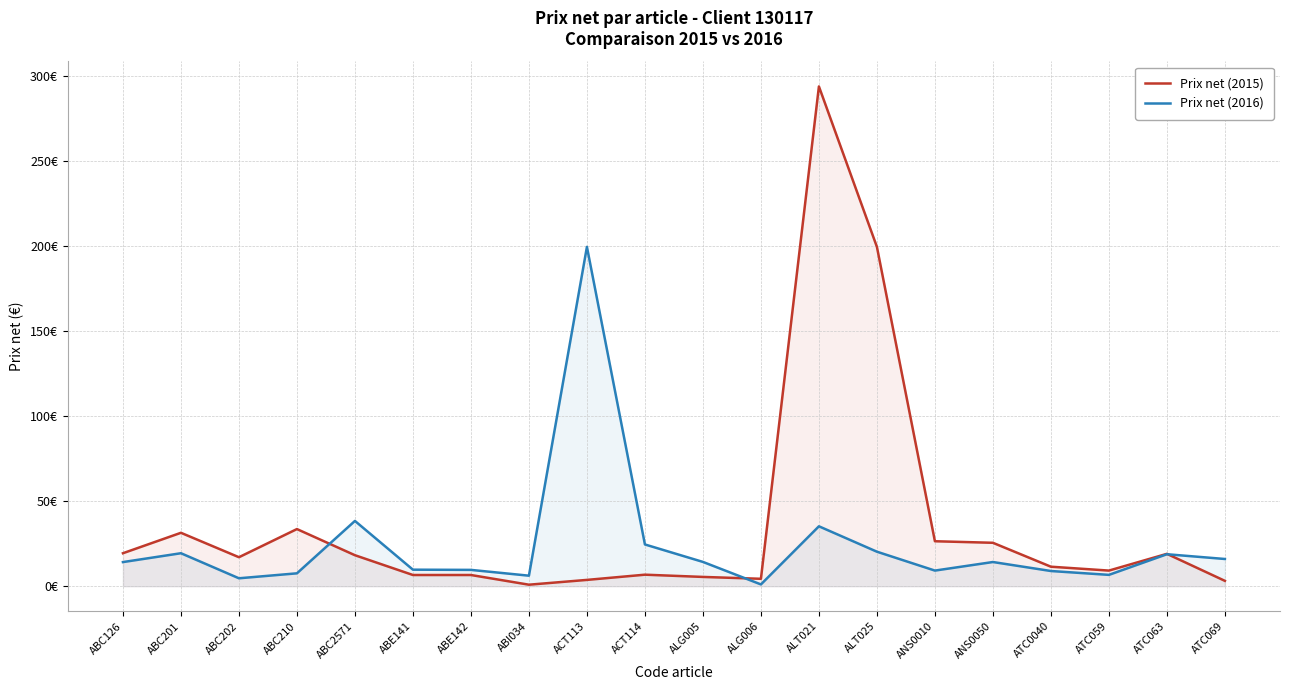

List the labels in order of Prix net (2015) value, largest first.

ALT021, ALT025, ABC210, ABC201, ANS0010, ANS0050, ABC126, ATC063, ABC2571, ABC202, ATC0040, ATC059, ACT114, ABE141, ABE142, ALG005, ALG006, ACT113, ATC069, ABI034